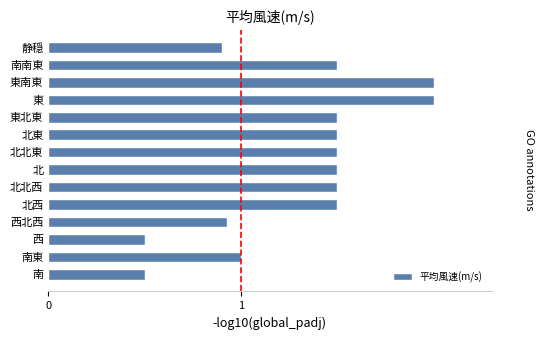

The value at 北東 is 1.5. True or false?

True